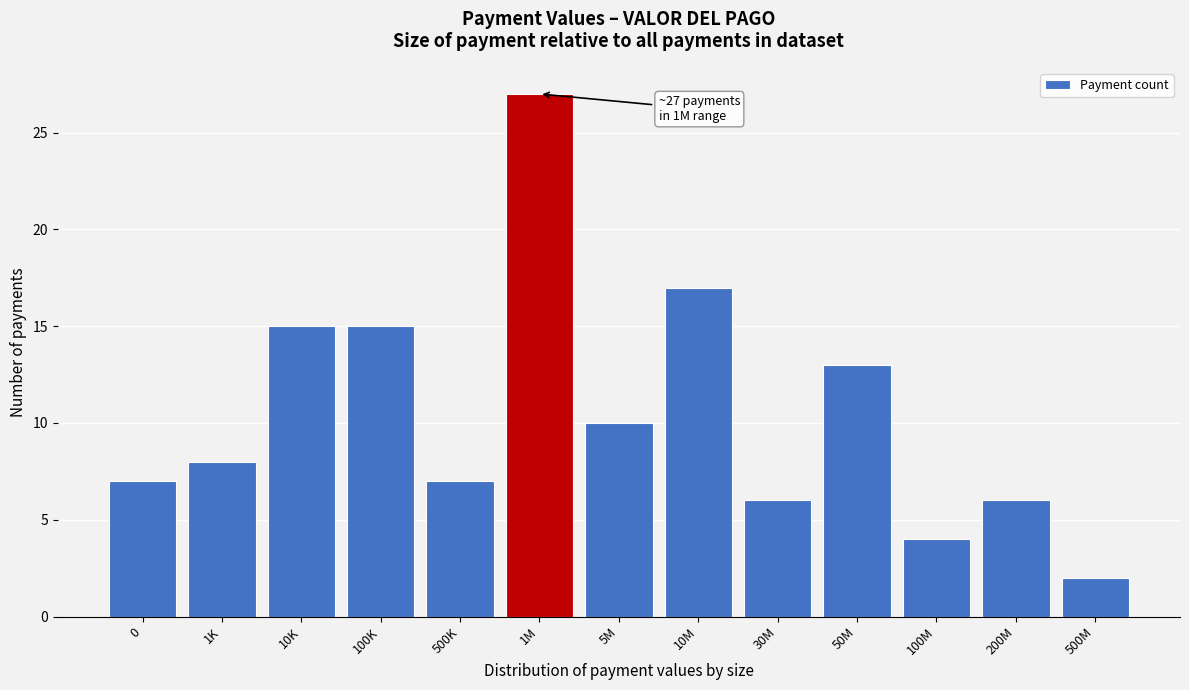

Reading left to right, list all the values displayed in this chart.

7	8	15	15	7	27	10	17	6	13	4	6	2